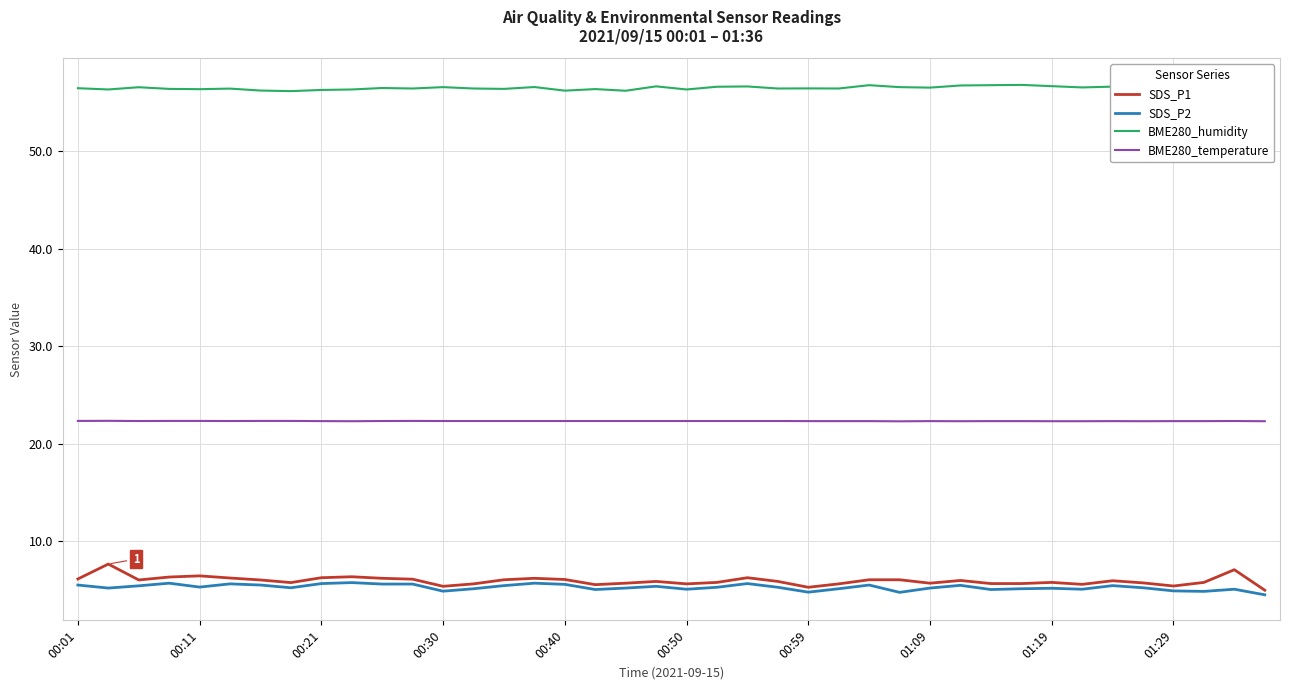

What is the approximate value of SDS_P2 at 39?

4.5